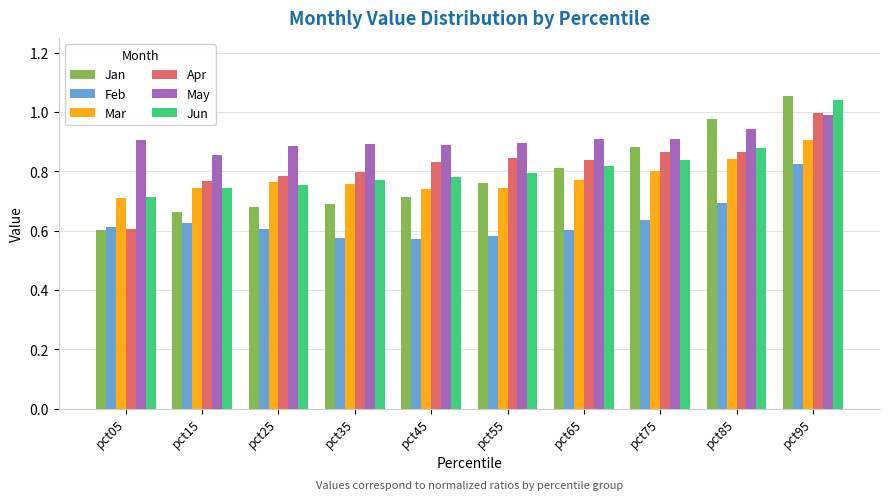

What is the sum of the Jun values at pct85 and pct45?

1.7